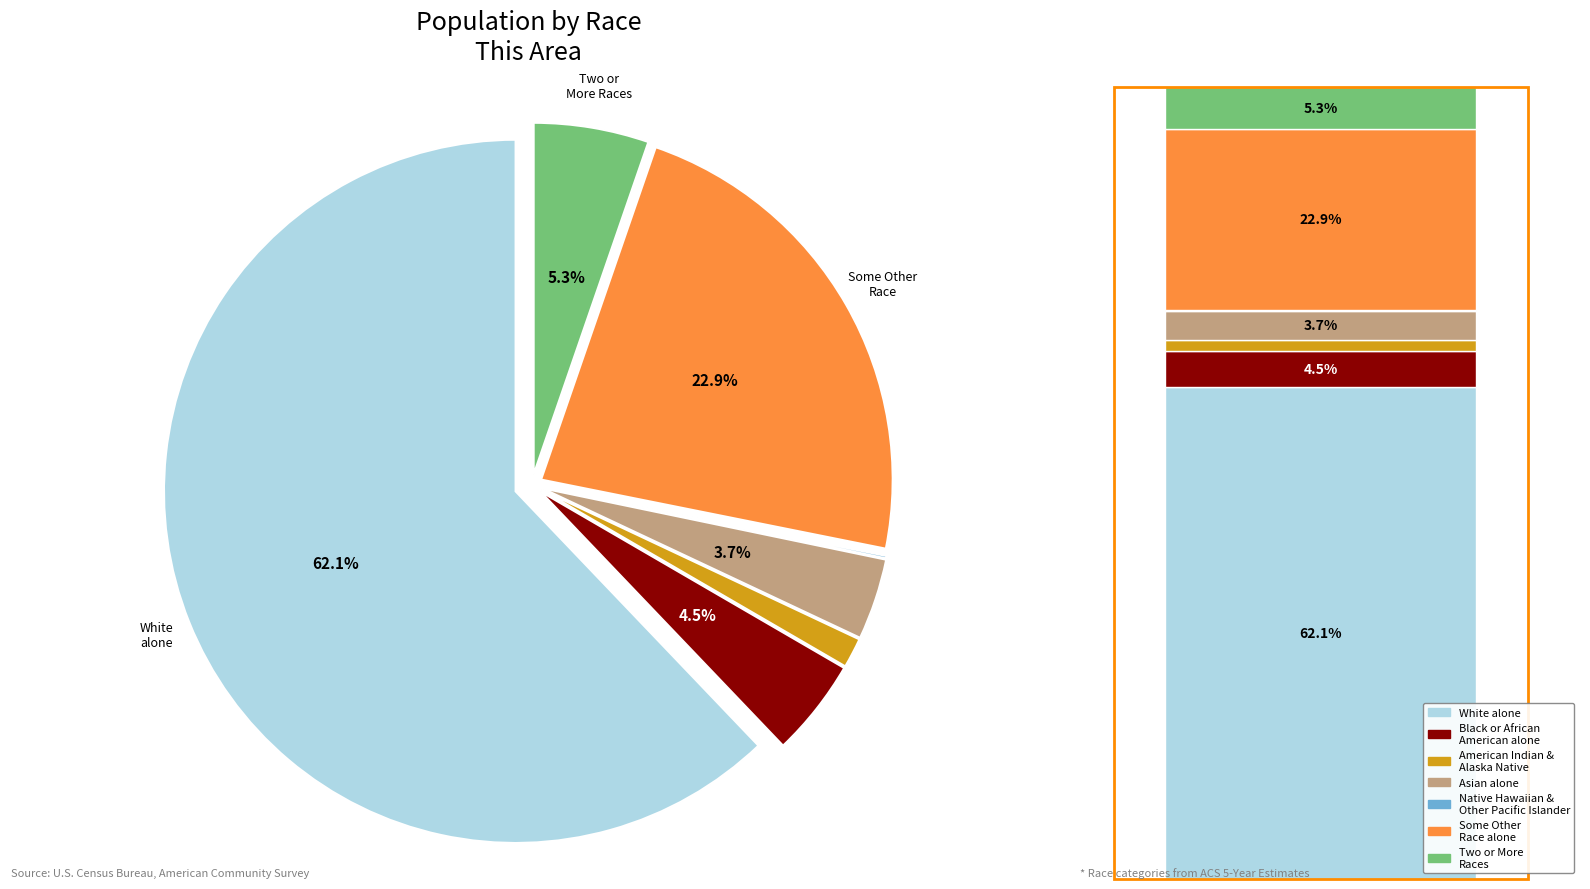

The Asian alone slice represents 1% of the pie. True or false?

False